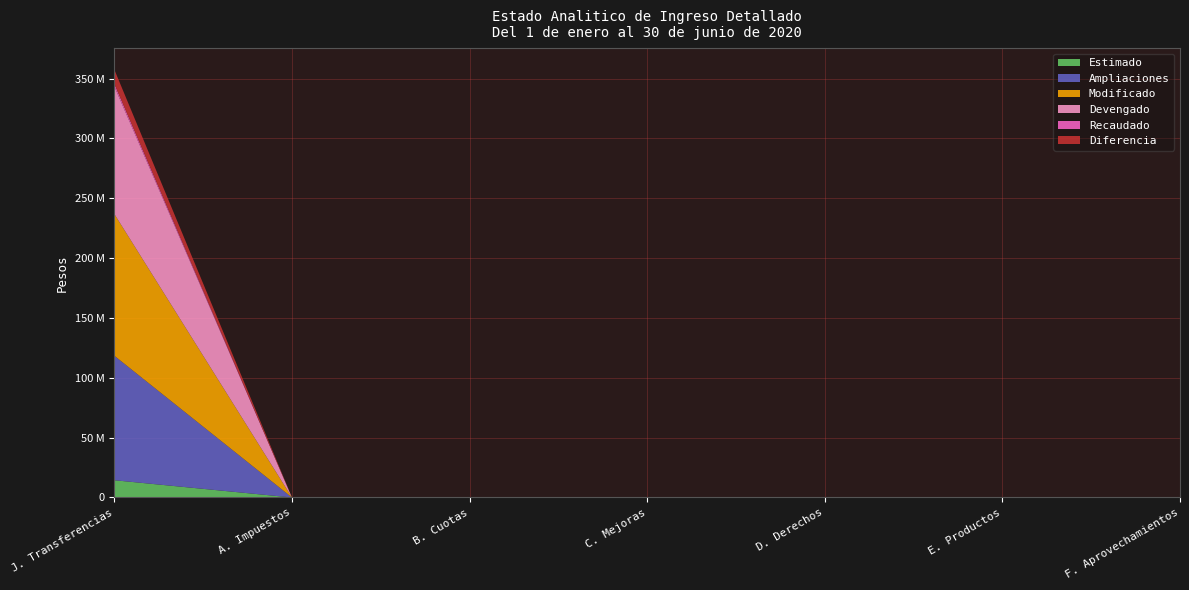

Reading right to left, transcribe all the data shown in this chart.

Estimado: 0.0	0.0	0.0	0.0	0.0	0.0	14412179.9
Ampliaciones: 0.0	0.0	0.0	0.0	0.0	0.0	104000000.0
Modificado: 0.0	0.0	0.0	0.0	0.0	0.0	118412179.9
Devengado: 0.0	0.0	0.0	0.0	0.0	0.0	106572066.3
Recaudado: 0.0	0.0	0.0	0.0	0.0	0.0	2182097.2
Diferencia: 0.0	0.0	0.0	0.0	0.0	0.0	11840113.6